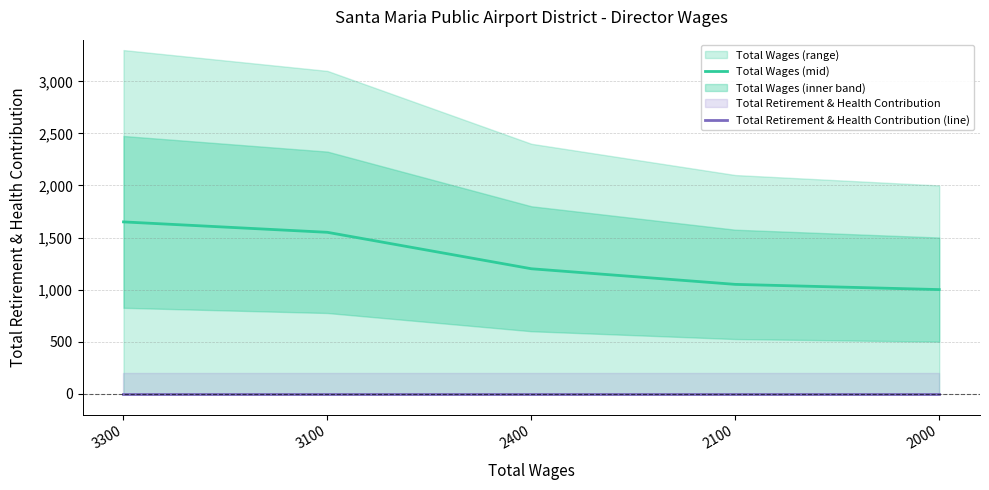

True or false: Total Wages (mid) and Total Retirement & Health Contribution (line) intersect in this chart.

False